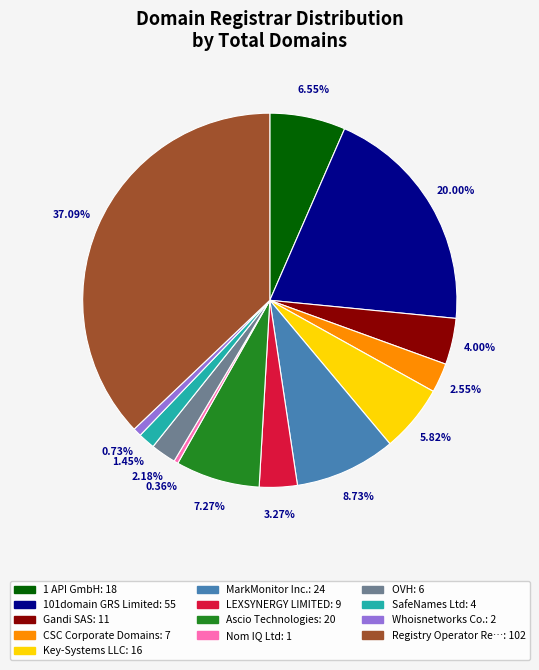

Is there any slice that represents more than half of the pie?

No